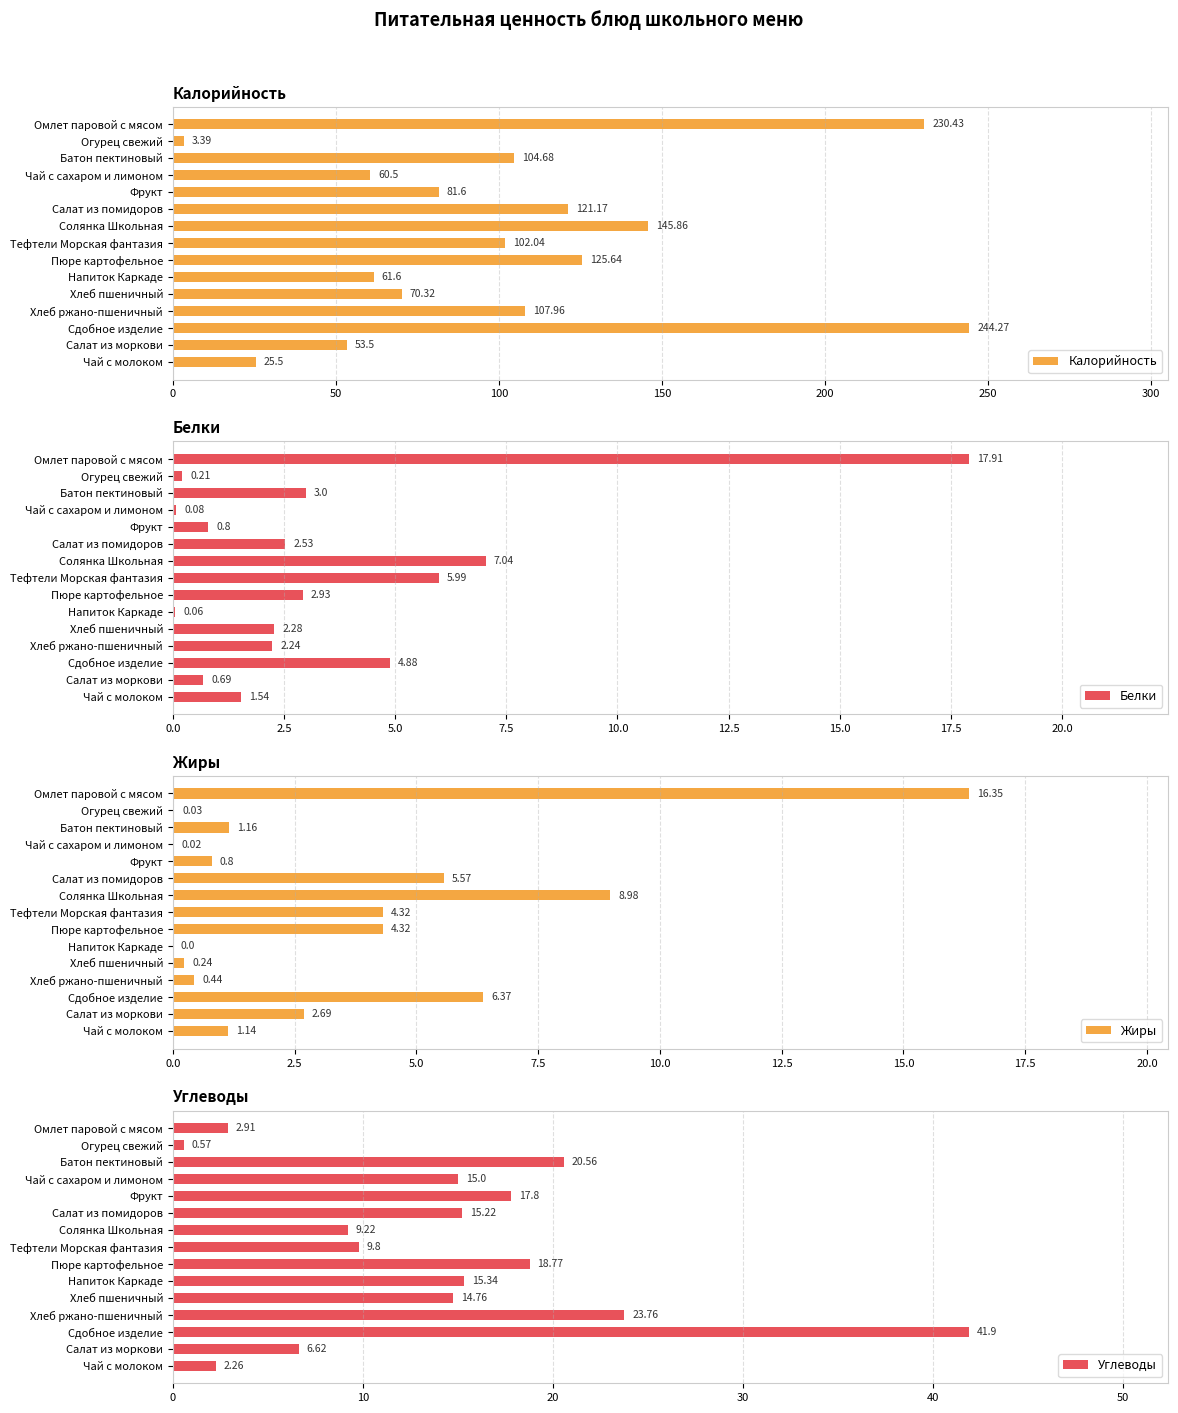

At which label does Калорийность reach its peak?

Сдобное изделие